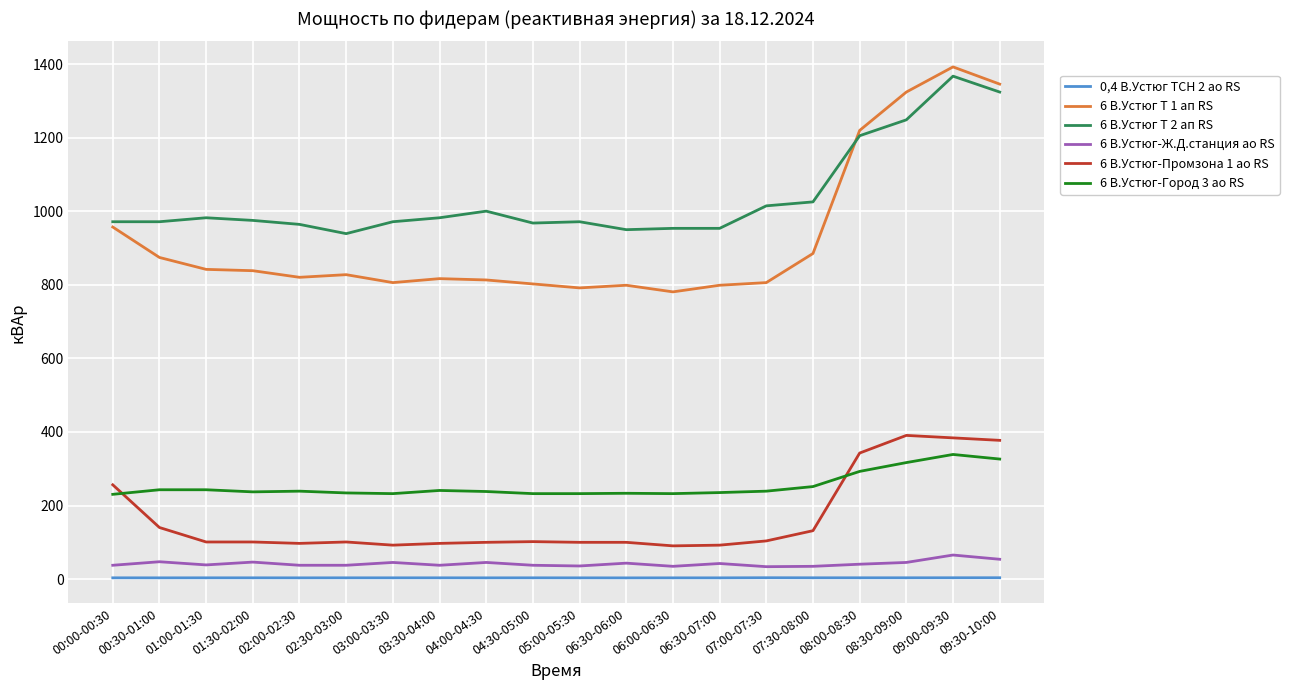

How many categories are shown in the chart?

20